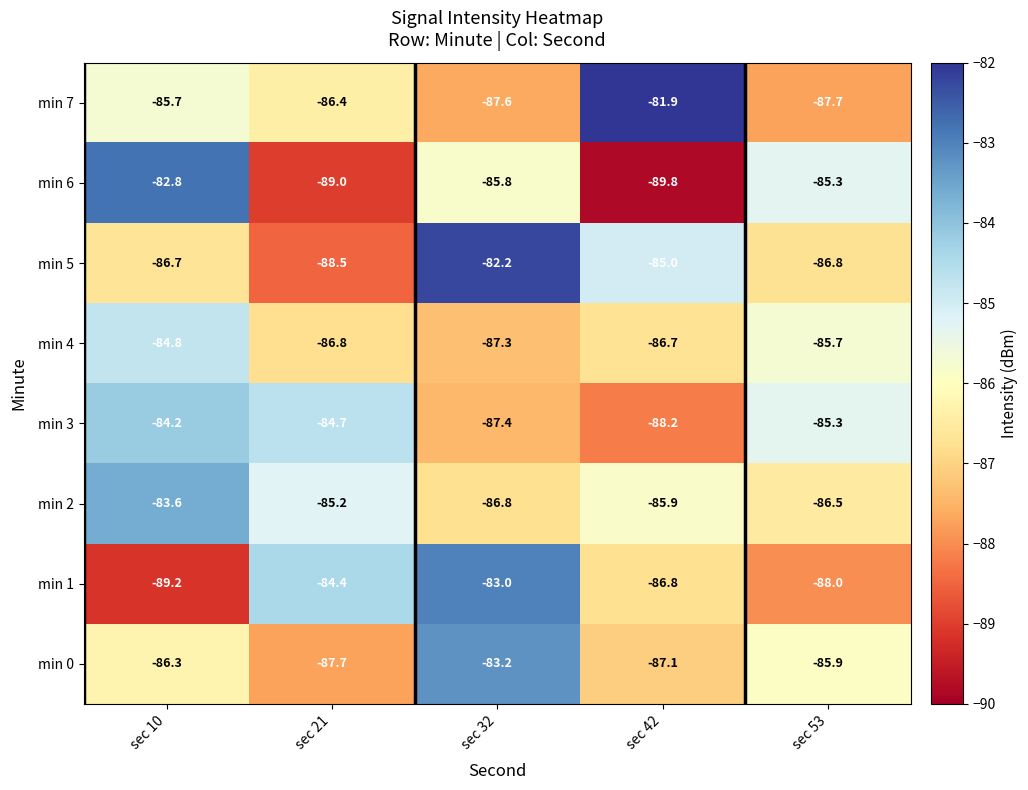

What is the difference between the highest and lowest values at sec 42?

7.9